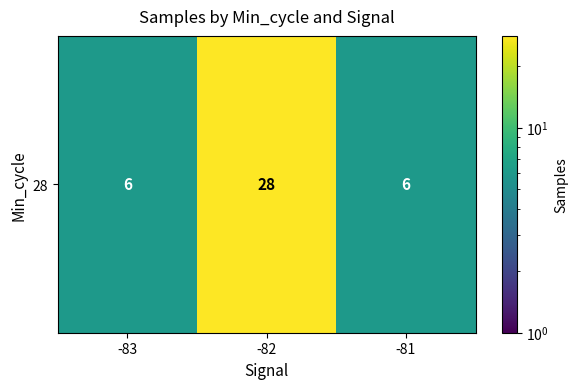

What is the difference between the maximum and minimum values?

22